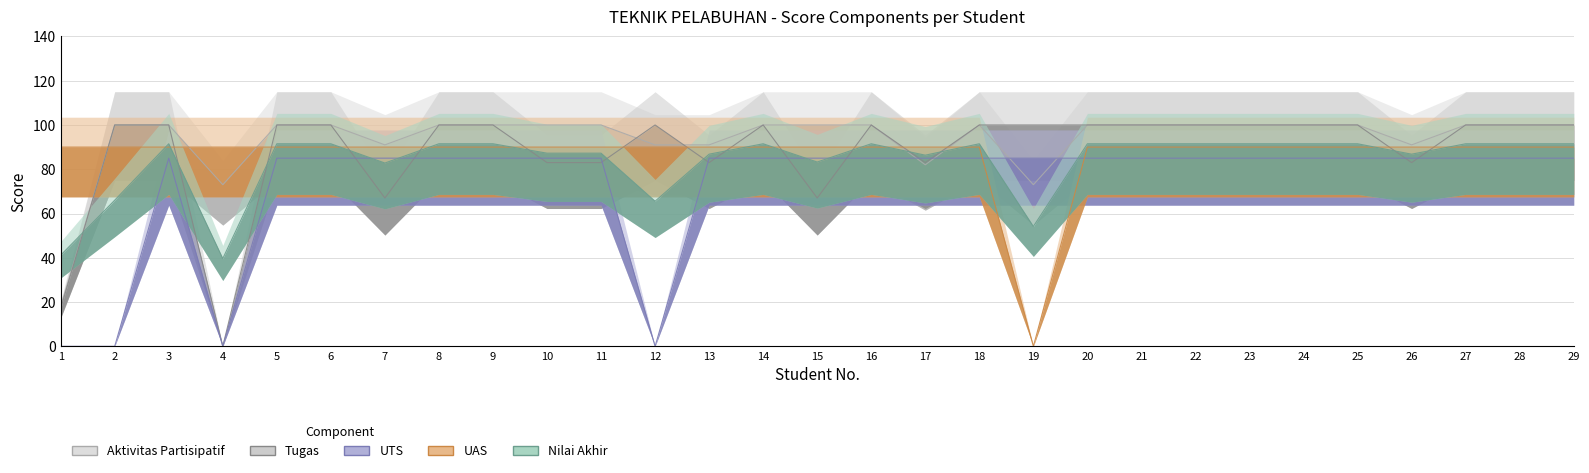

Rank the series by their maximum value, from highest to lowest.

Aktivitas Partisipatif, Tugas, Nilai Akhir, UAS, UTS